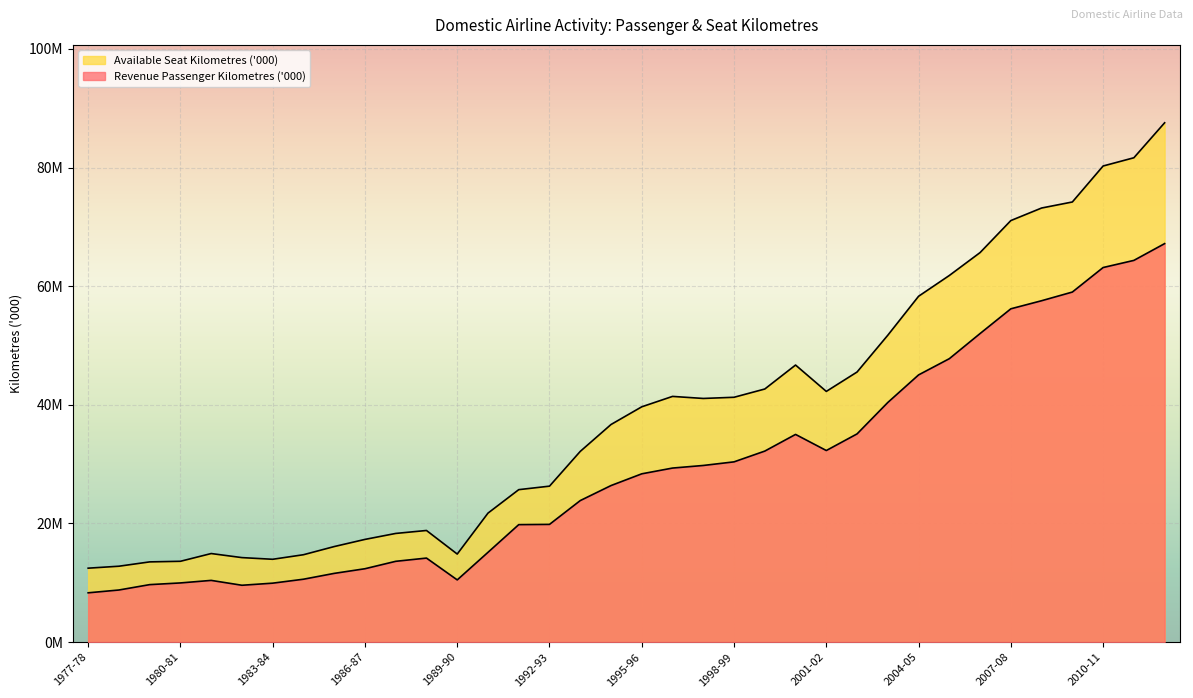

What is the sum of the Available Seat Kilometres ('000) values at 1997-98 and 1985-86?

57187199.0